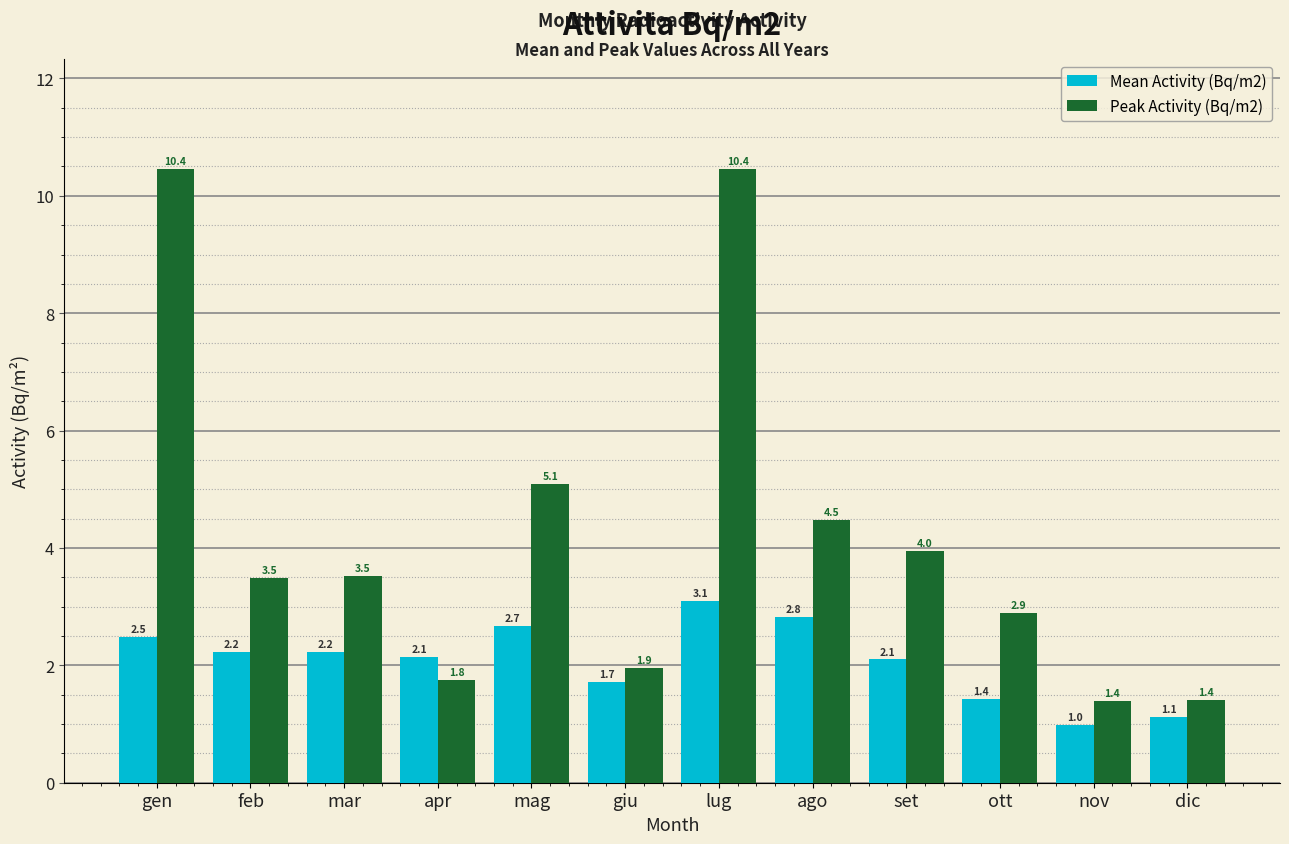

Read the Peak Activity (Bq/m2) value at dic.

1.4